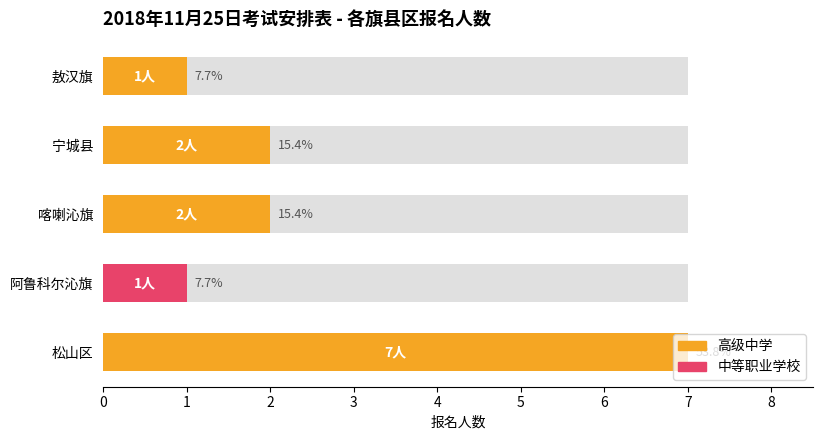

Reading left to right, what are all the values shown in this chart?

高级中学: 0=7	1=0	2=2	3=2	4=1
中等职业学校: 0=0	1=1	2=0	3=0	4=0